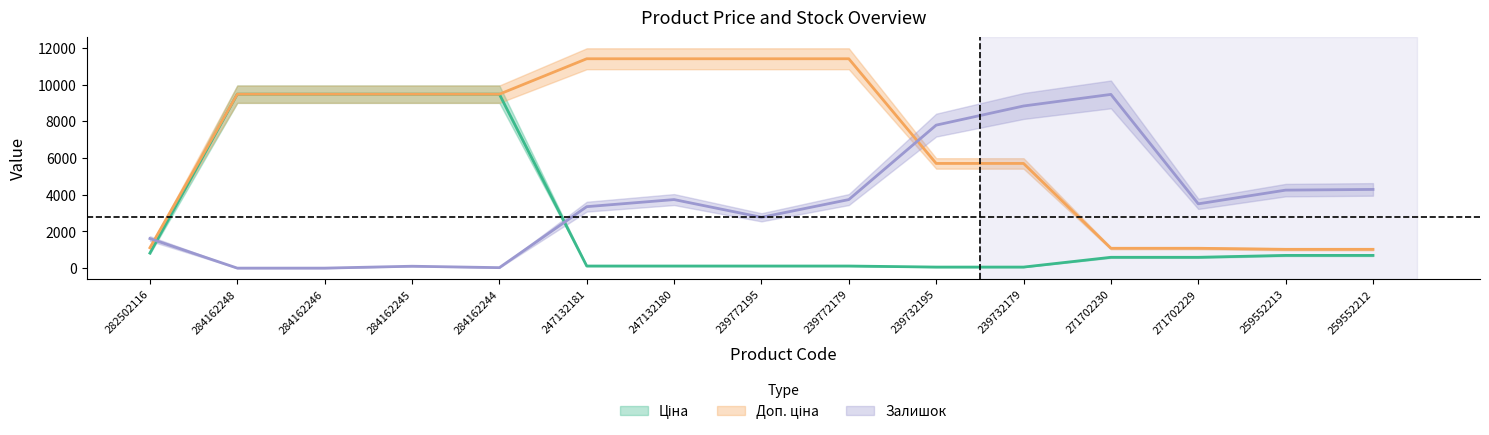

How many times do Залишок and Ціна cross each other?

2